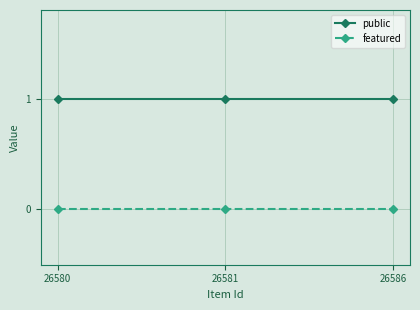

List the series in order of their overall mean, lowest first.

featured, public